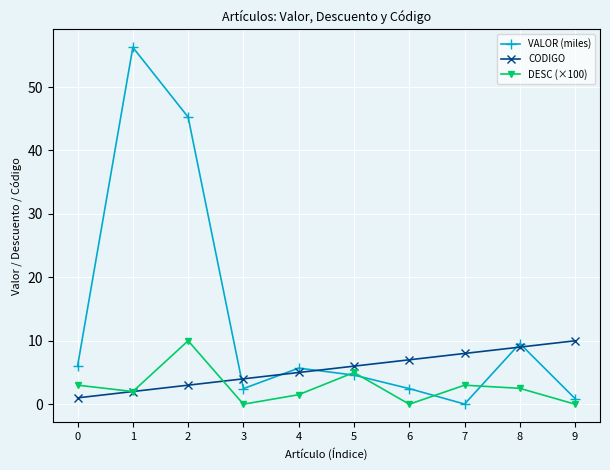

What is the highest value of the VALOR (miles) series?

56.3